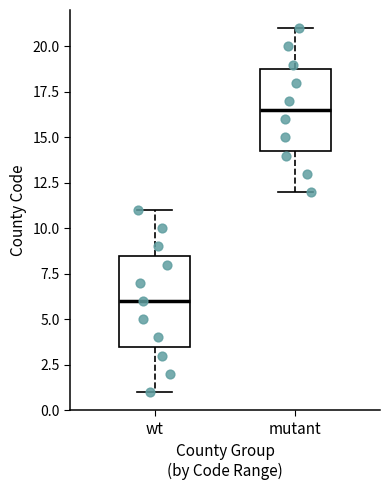

Comparing the boxes themselves (not the whiskers), which one is the tallest?

wt